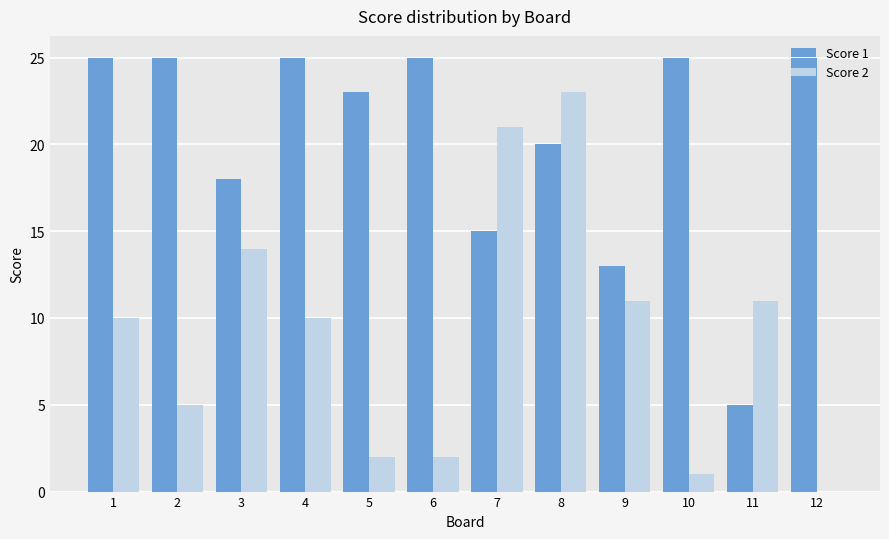

Reading left to right, extract all data points from this chart.

Score 1: 25	25	18	25	23	25	15	20	13	25	5	25
Score 2: 10	5	14	10	2	2	21	23	11	1	11	0